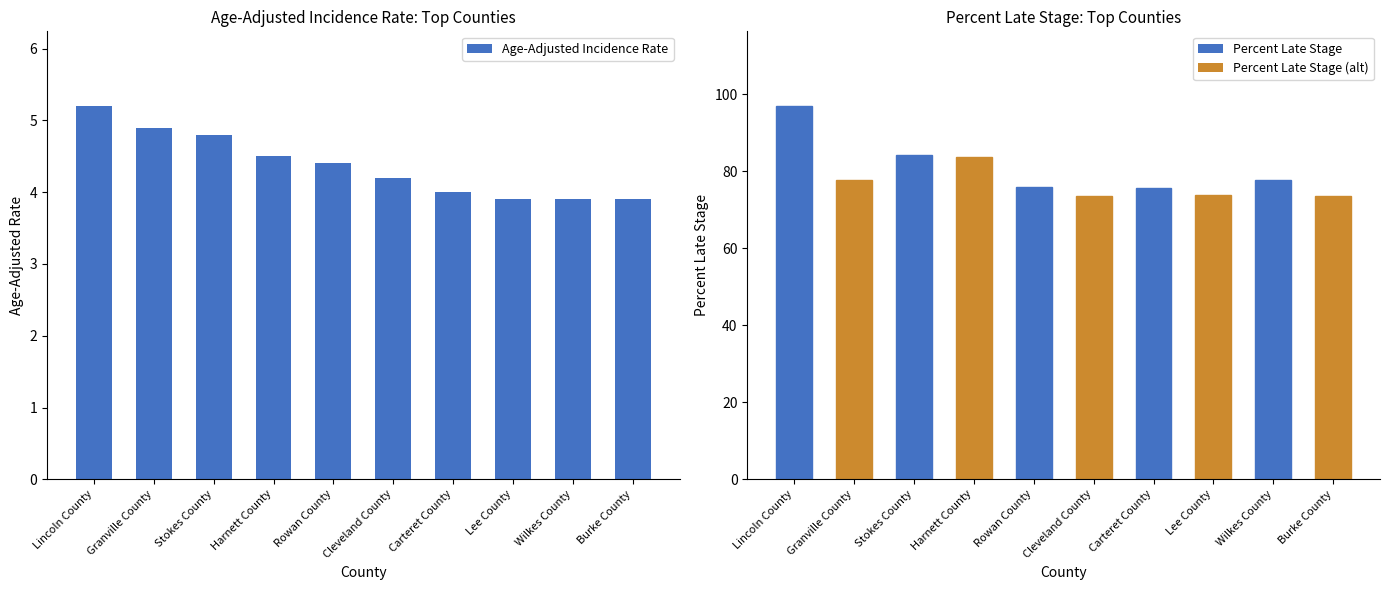

True or false: Age-Adjusted Incidence Rate has a value of 4.2 at Cleveland County.

True